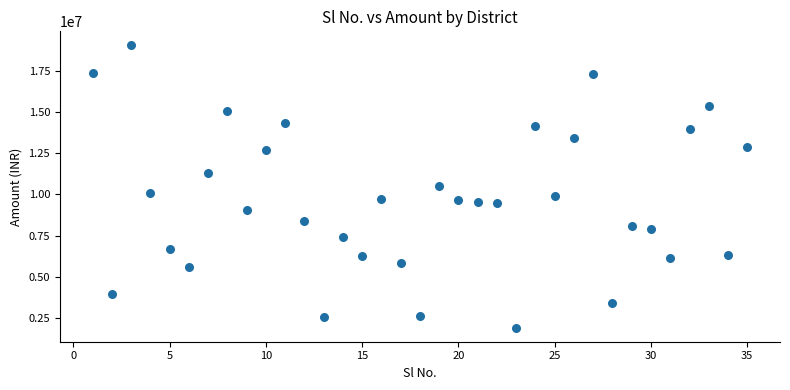

What is the range of Y values (max minus min)?

17119440